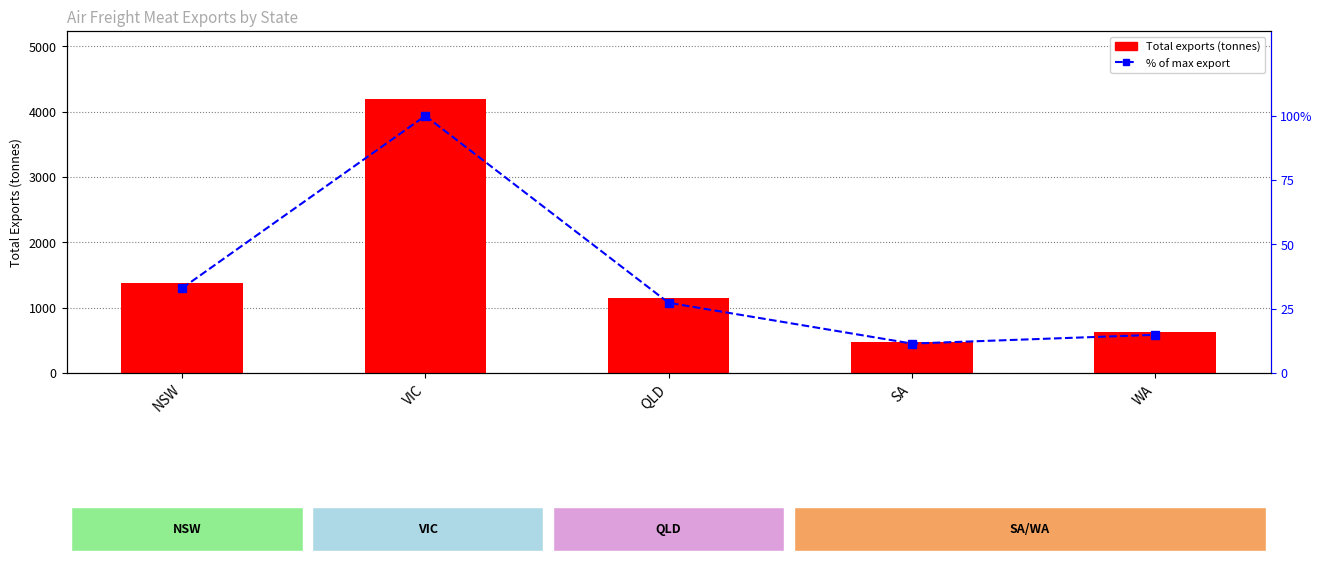

Which series changed the most between VIC and QLD?

Total (tonnes)